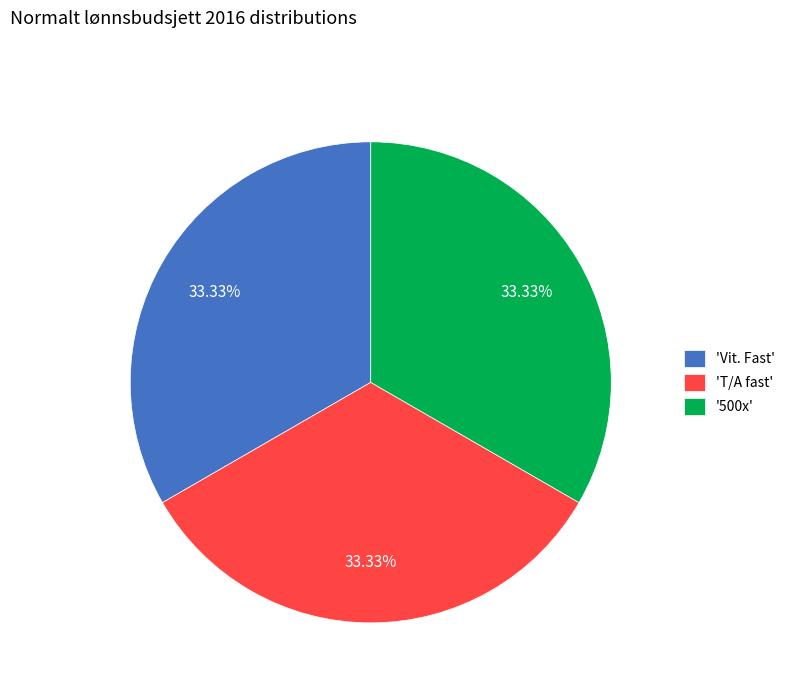

What is the ratio of the value at 'T/A fast' to the value at 'Vit. Fast'?

1.0